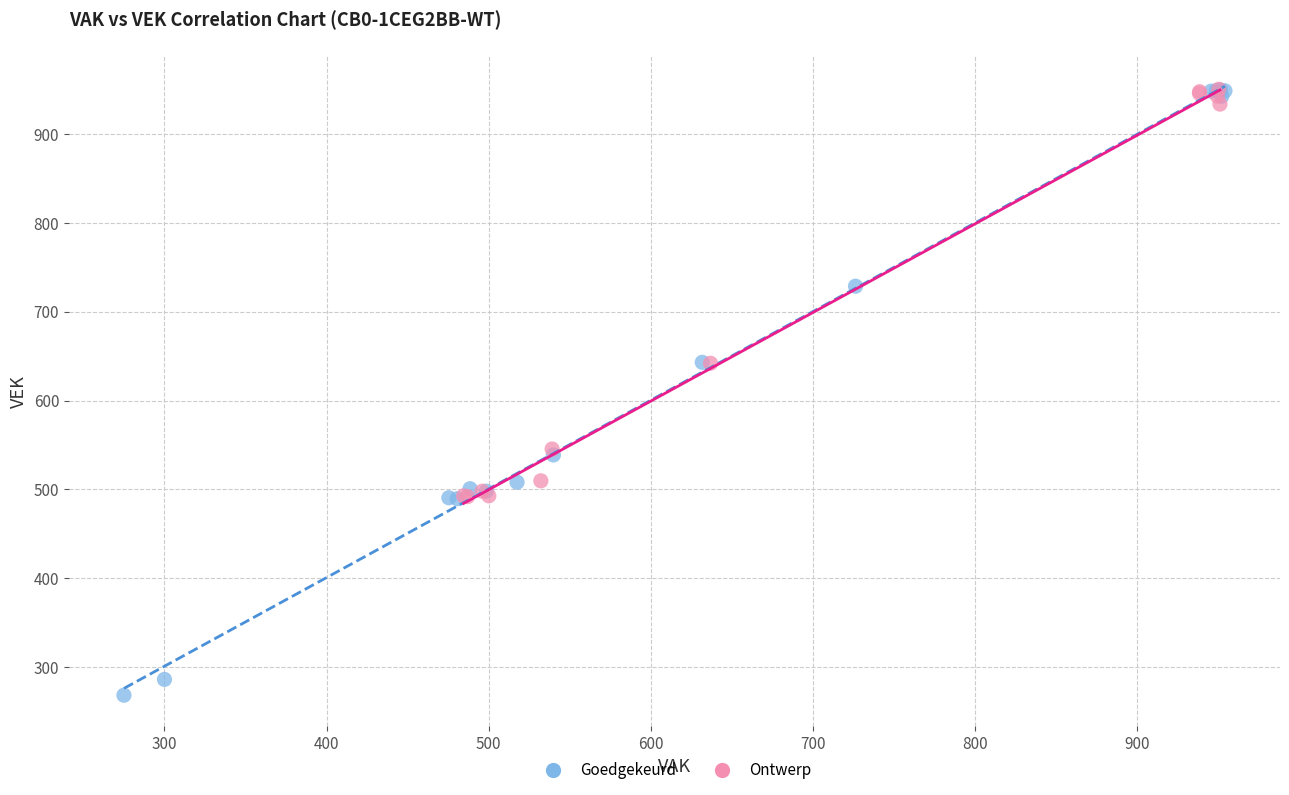

Which series contains the lowest Y value?

Goedgekeurd